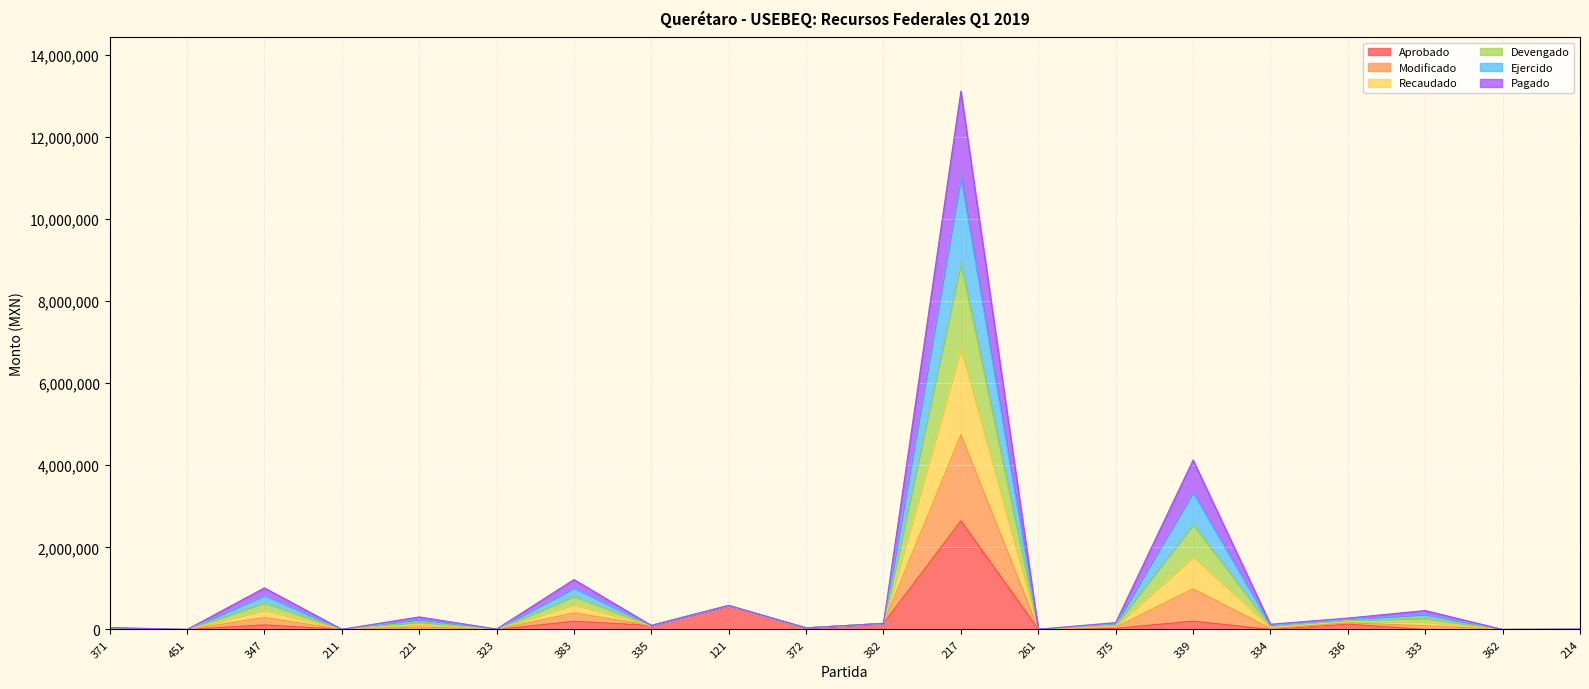

How many interior local valleys does the Aprobado series have?

4